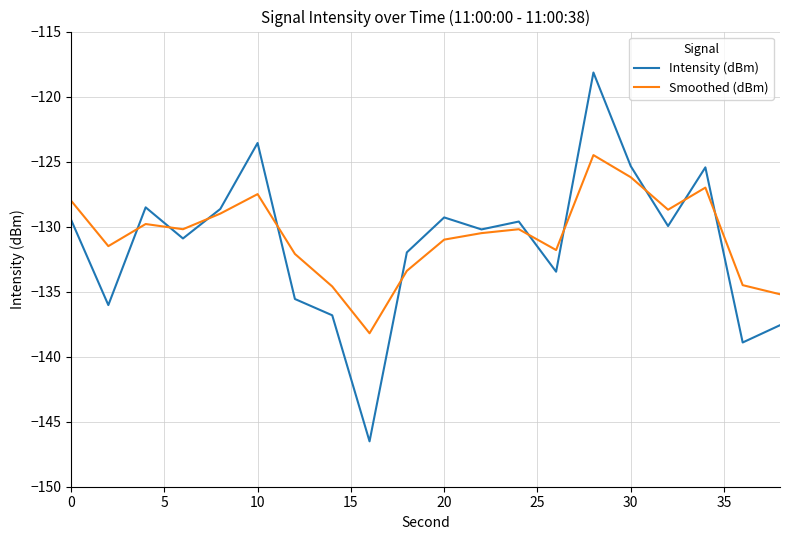

What is the smallest value displayed?

-146.5